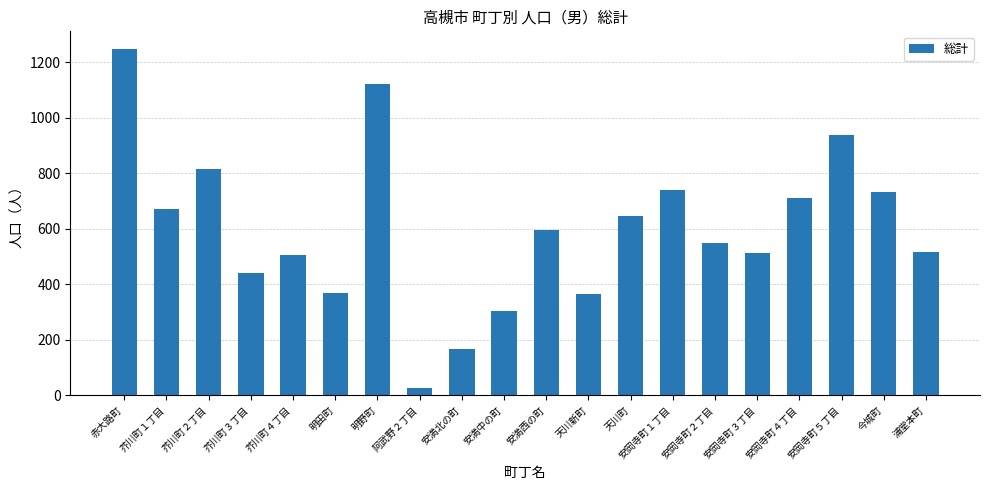

What value does the data have at 安岡寺町３丁目?

511